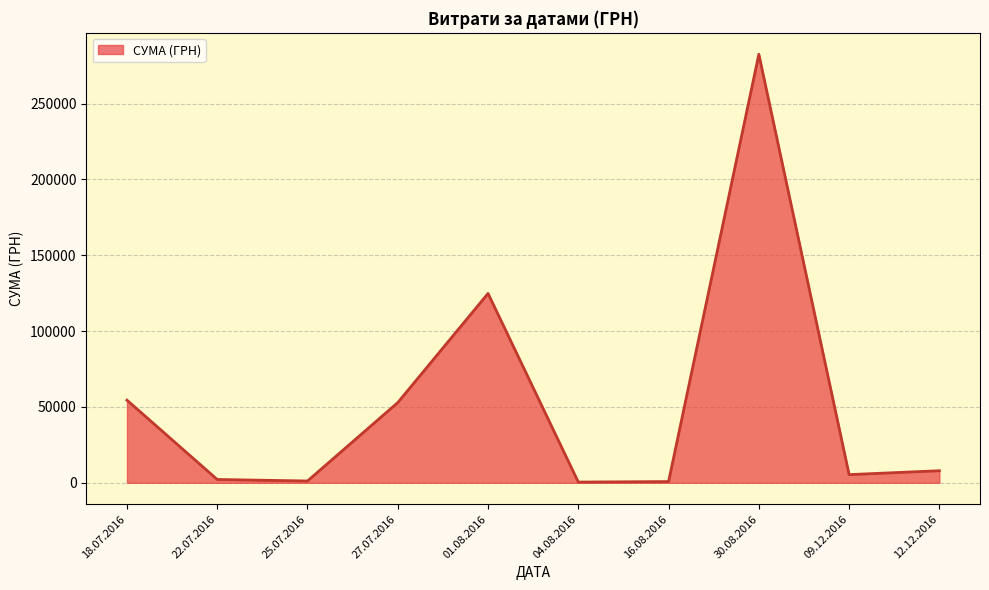

What is the change in value from 27.07.2016 to 12.12.2016?

-44925.0